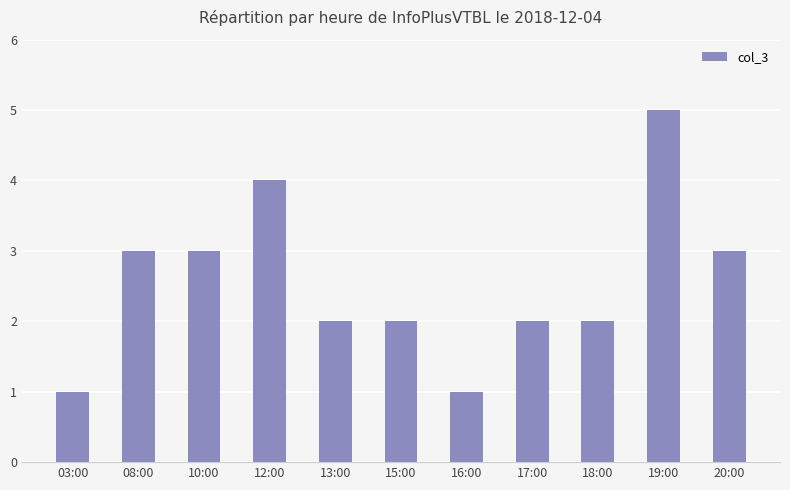

Which has a higher value, 16:00 or 17:00?

17:00